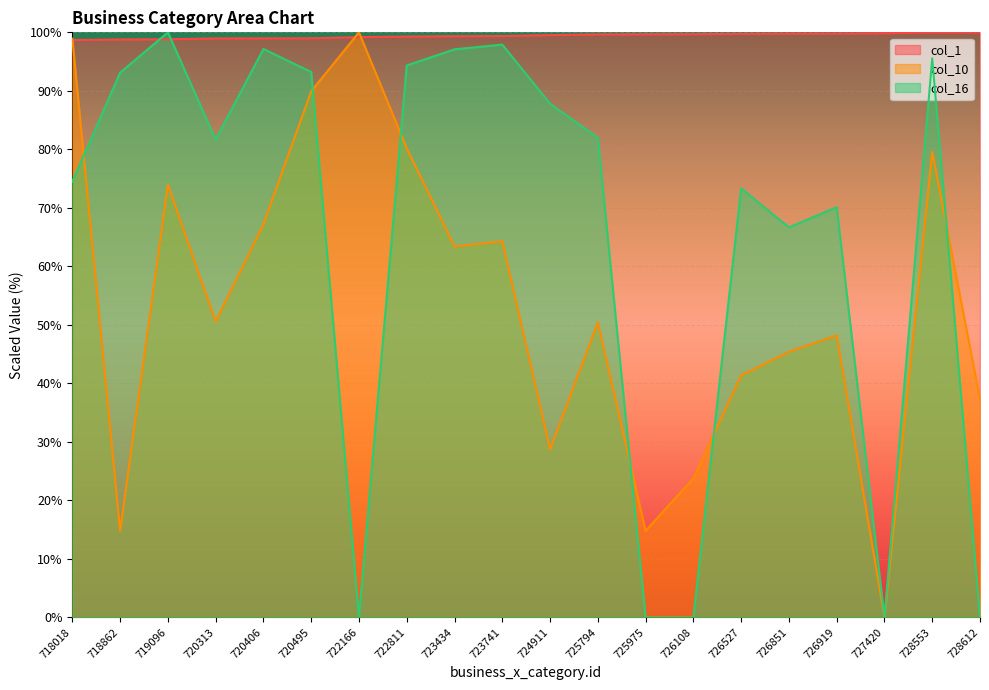

At which category is the sum across all series the highest?

720495